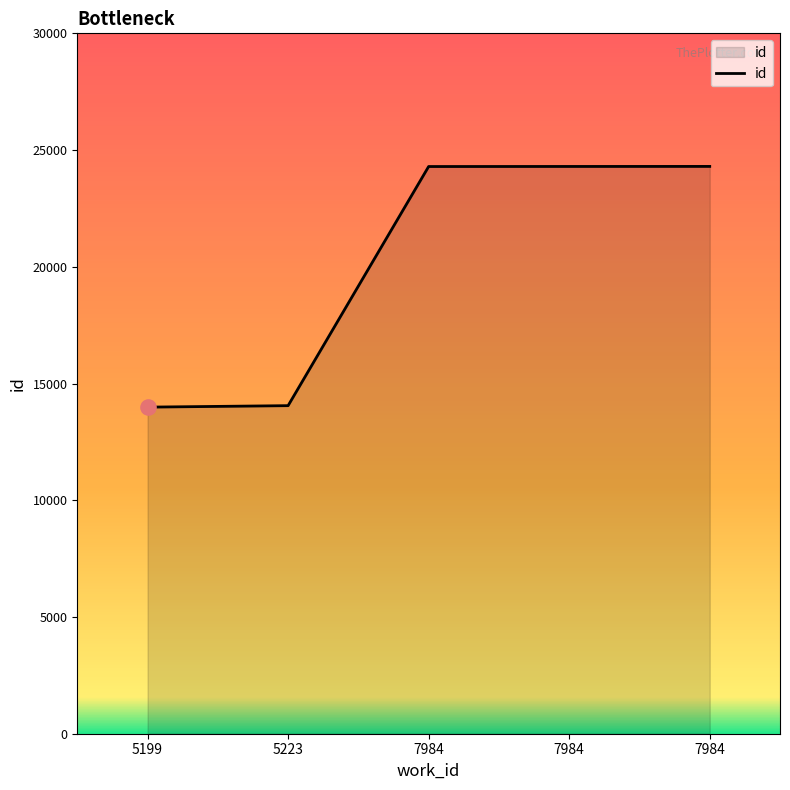

Between 7984 and 7984, which is larger?

7984